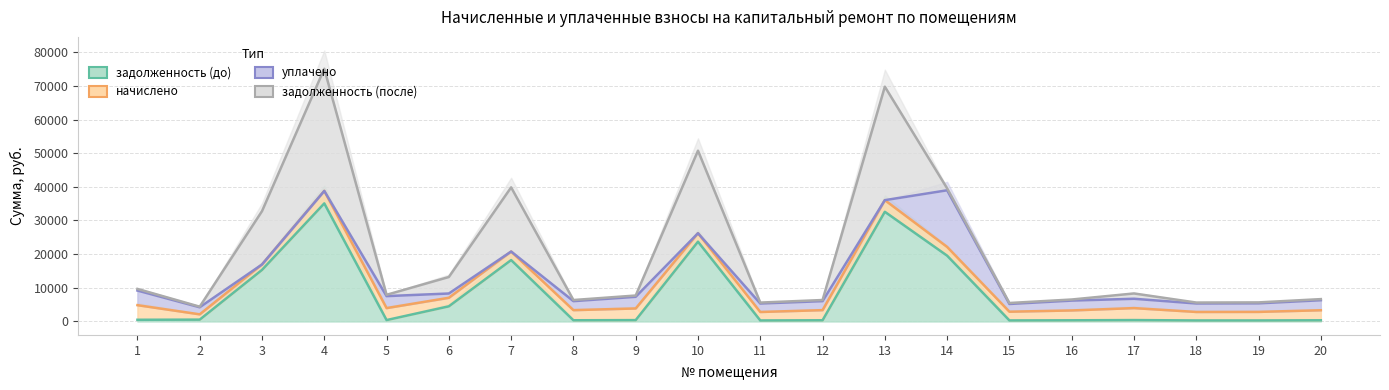

True or false: задолженность (после) has a value of 56814.0 at 3.

False